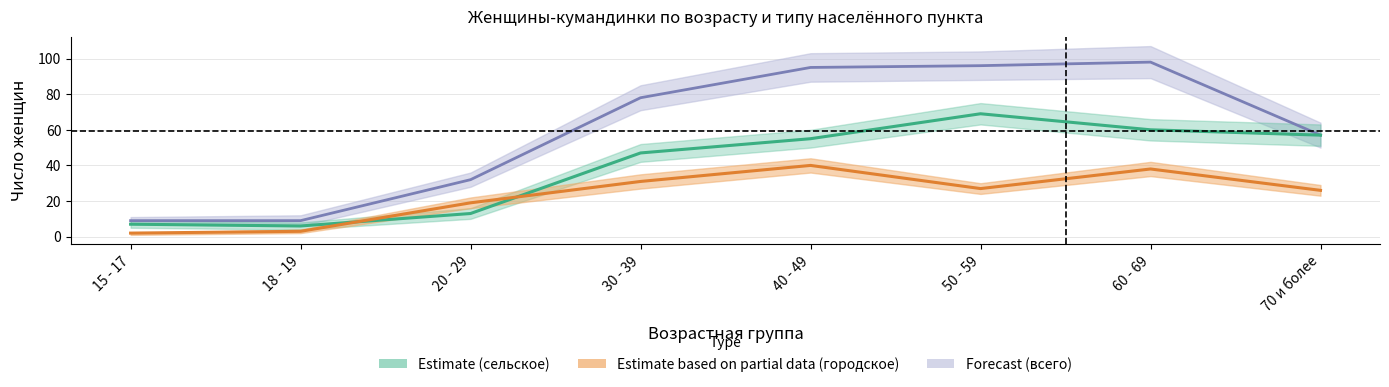

How many values in the Всего series exceed 78?

3